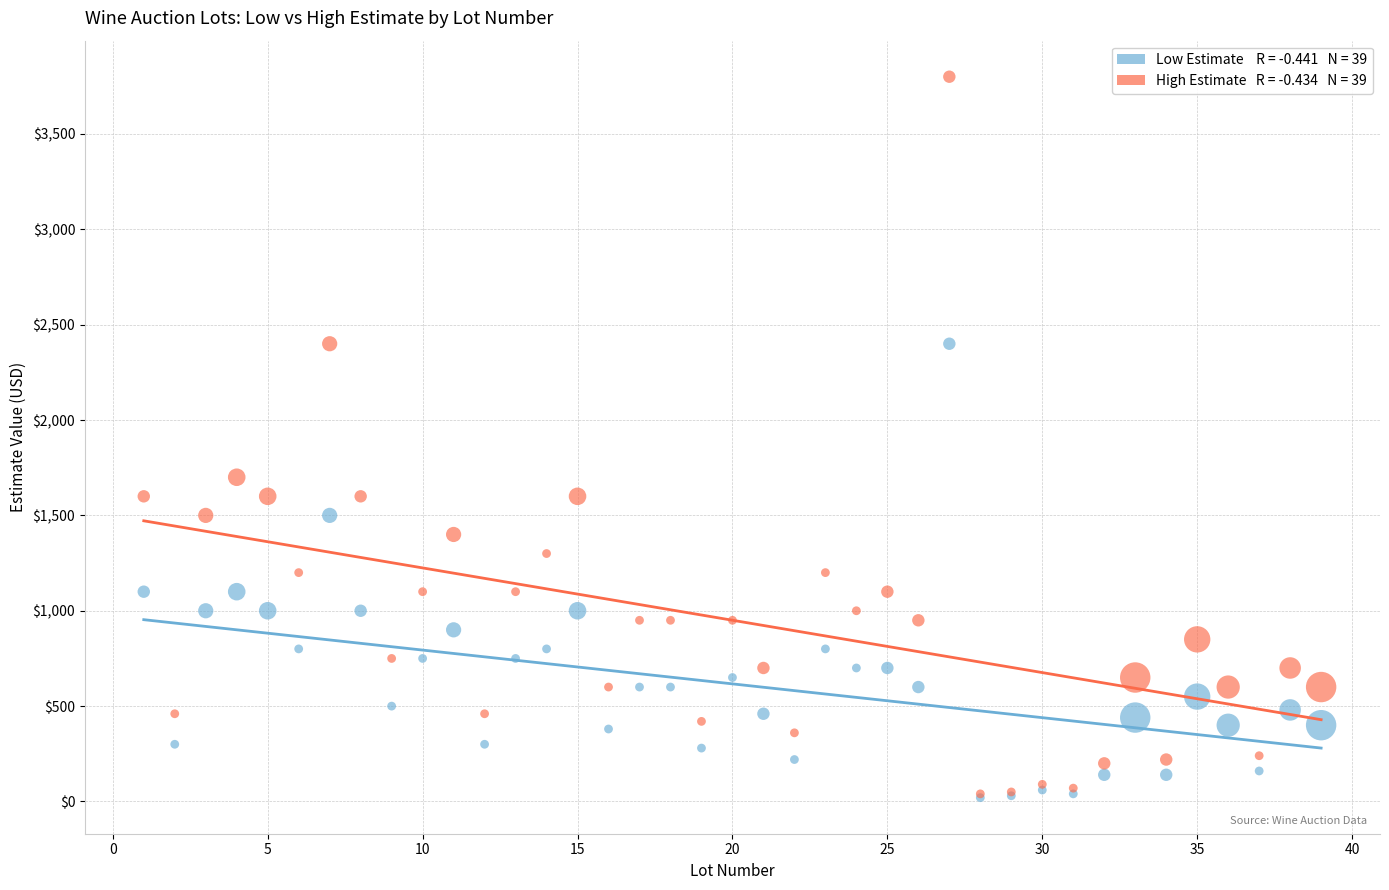

Across all series, what Y value is closest to 1910?

1700